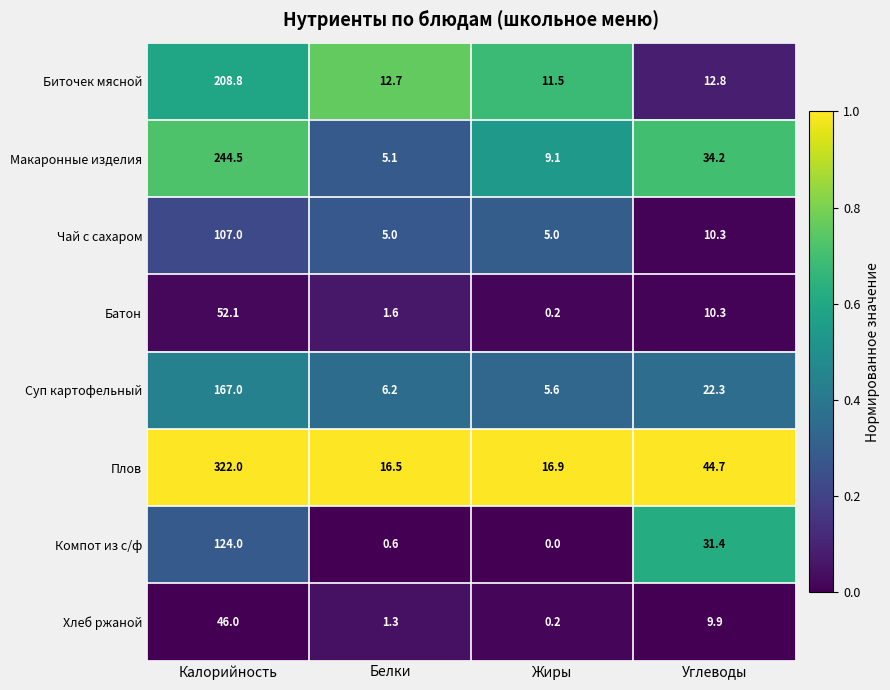

Which series has the largest total across all categories?

Плов